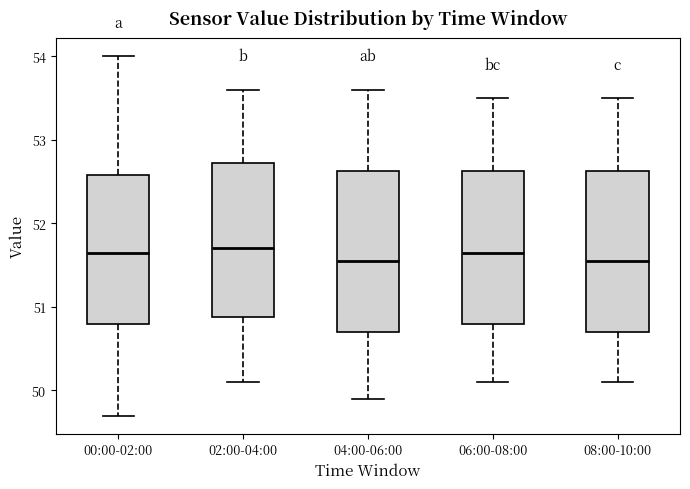

Reading left to right, transcribe this box plot: for each box, give where its median line is, the range the box spans, and where its two whiskers end, as read against the y-axis. The values are not printed on the chart, so give them approximately, as read against the axis.

00:00-02:00: median 51.7, box 50.8 to 52.6, whiskers 49.7 to 54.0
02:00-04:00: median 51.7, box 50.9 to 52.7, whiskers 50.1 to 53.6
04:00-06:00: median 51.6, box 50.7 to 52.6, whiskers 49.9 to 53.6
06:00-08:00: median 51.7, box 50.8 to 52.6, whiskers 50.1 to 53.5
08:00-10:00: median 51.6, box 50.7 to 52.6, whiskers 50.1 to 53.5